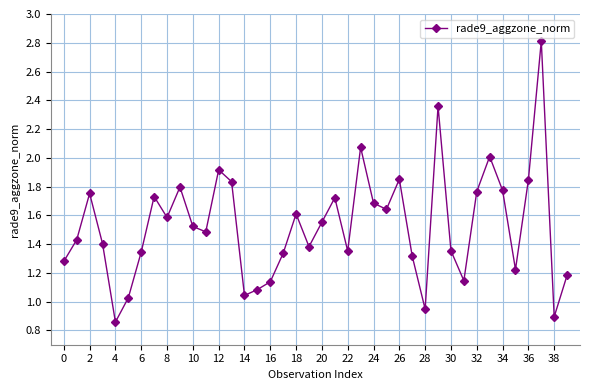

How many series are shown in this chart?

1